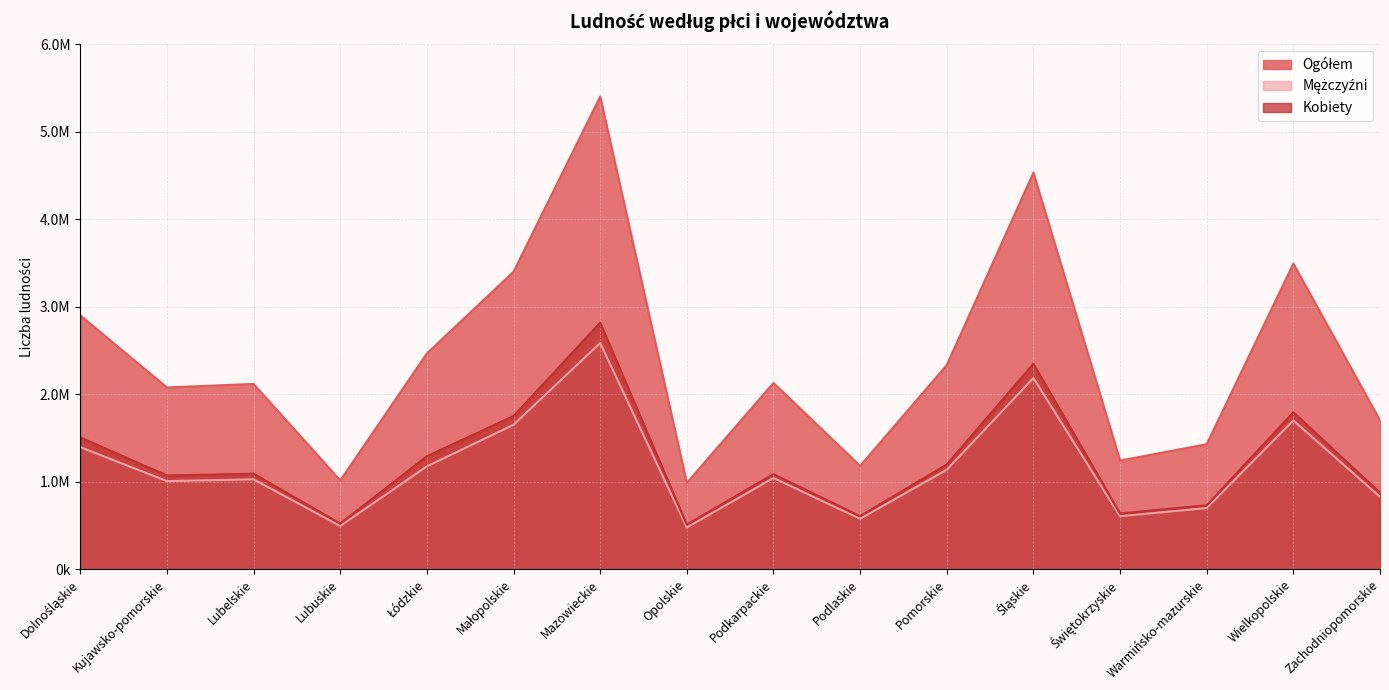

What is the difference between the second highest and second lowest values in the Kobiety series?

1827380